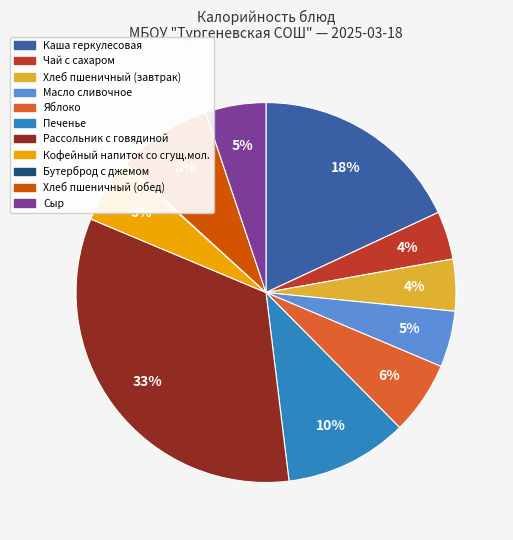

Which category has the biggest portion of the pie?

Рассольник с говядиной